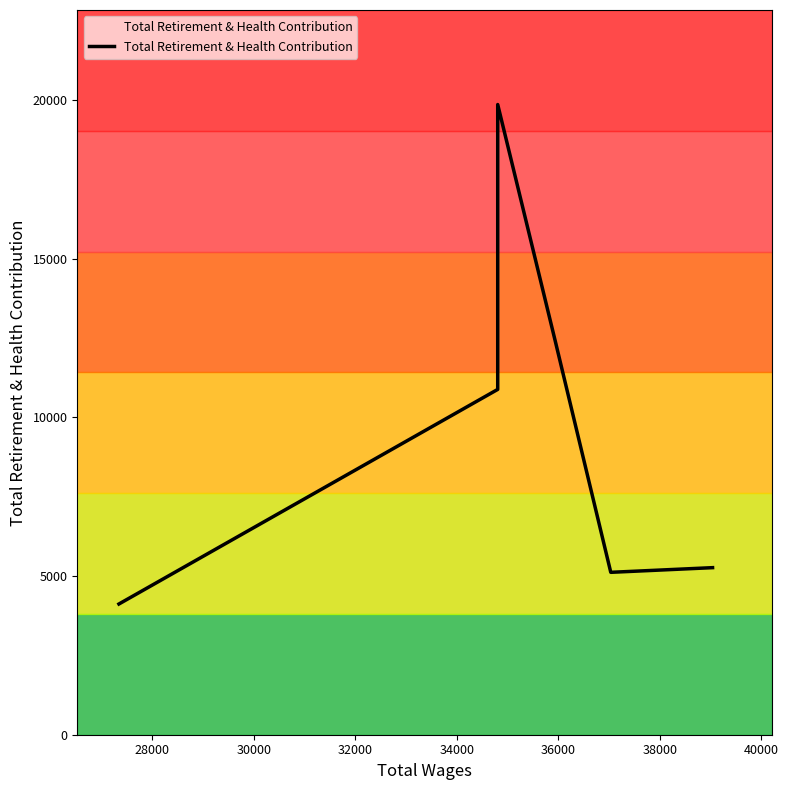

How many lines are shown in the chart?

1